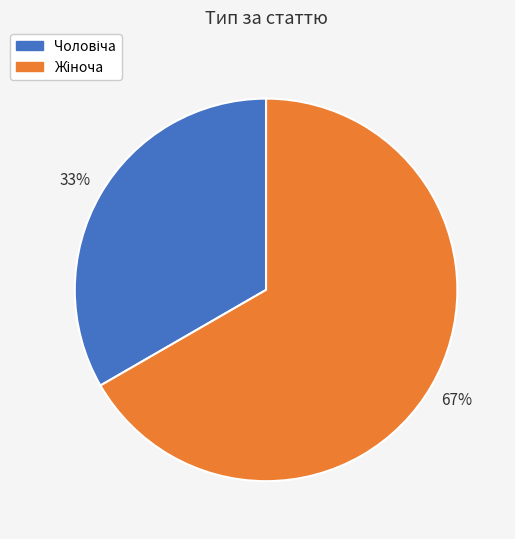

Is there a majority slice in this chart?

Yes